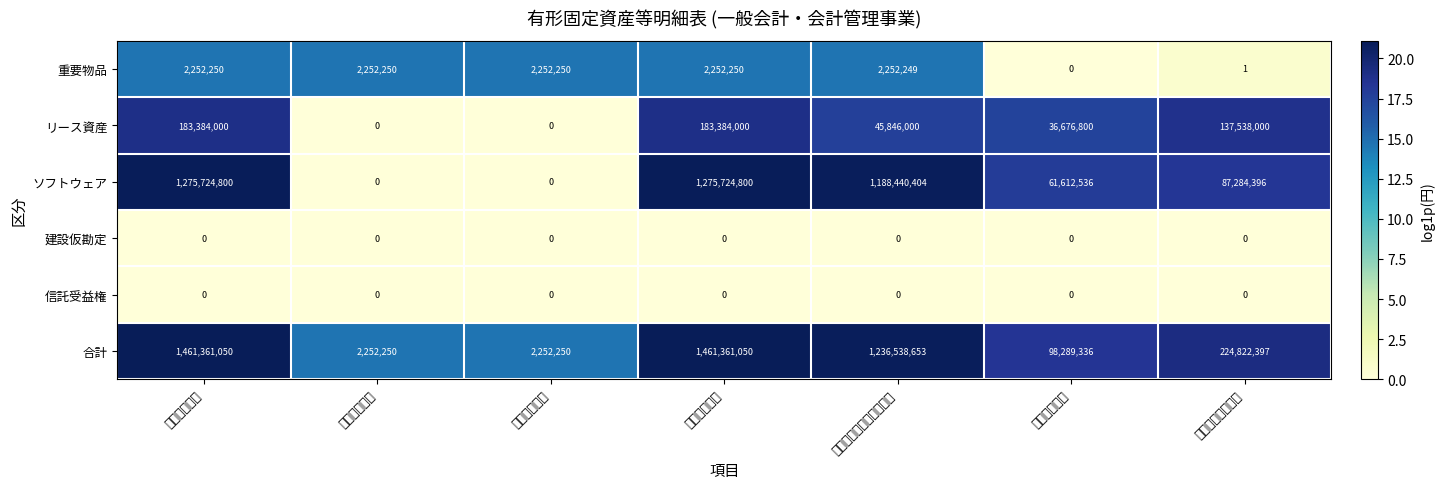

Reading left to right, what are all the values shown in this chart?

重要物品: 前年度末残高=2252250.0	当年度増加額=2252250.0	当年度減少額=2252250.0	当年度末残高=2252250.0	当年度末減価償却累計額=2252249.0	当年度償却額=0.0	差引当年度末残高=1.0
リース資産: 前年度末残高=183384000.0	当年度増加額=0.0	当年度減少額=0.0	当年度末残高=183384000.0	当年度末減価償却累計額=45846000.0	当年度償却額=36676800.0	差引当年度末残高=137538000.0
ソフトウェア: 前年度末残高=1275724800.0	当年度増加額=0.0	当年度減少額=0.0	当年度末残高=1275724800.0	当年度末減価償却累計額=1188440404.0	当年度償却額=61612536.0	差引当年度末残高=87284396.0
建設仮勘定: 前年度末残高=0.0	当年度増加額=0.0	当年度減少額=0.0	当年度末残高=0.0	当年度末減価償却累計額=0.0	当年度償却額=0.0	差引当年度末残高=0.0
信託受益権: 前年度末残高=0.0	当年度増加額=0.0	当年度減少額=0.0	当年度末残高=0.0	当年度末減価償却累計額=0.0	当年度償却額=0.0	差引当年度末残高=0.0
合計: 前年度末残高=1461361050.0	当年度増加額=2252250.0	当年度減少額=2252250.0	当年度末残高=1461361050.0	当年度末減価償却累計額=1236538653.0	当年度償却額=98289336.0	差引当年度末残高=224822397.0